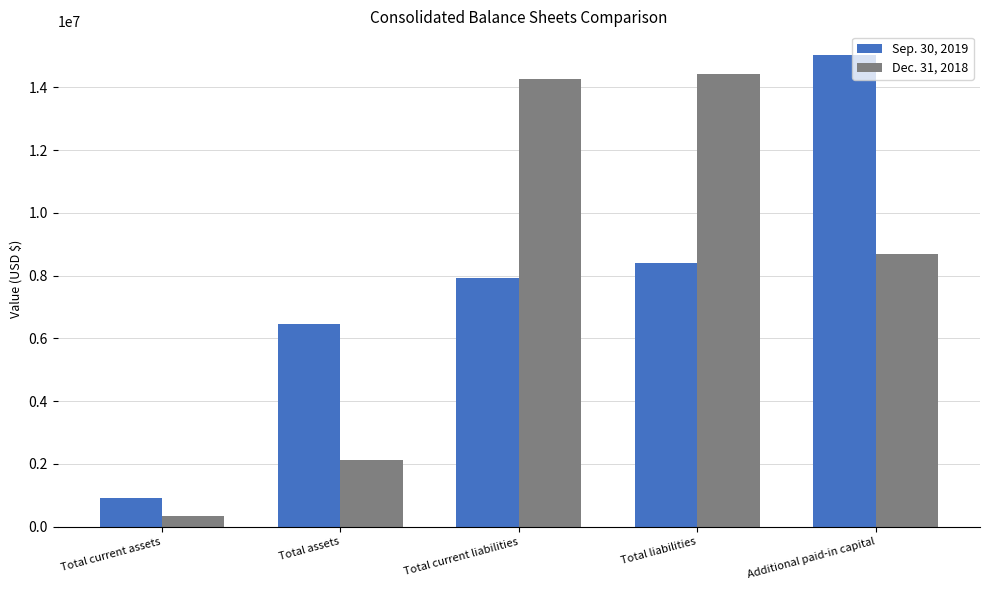

What is the value of the Dec. 31, 2018 bar at the 3rd from the left?

14263892